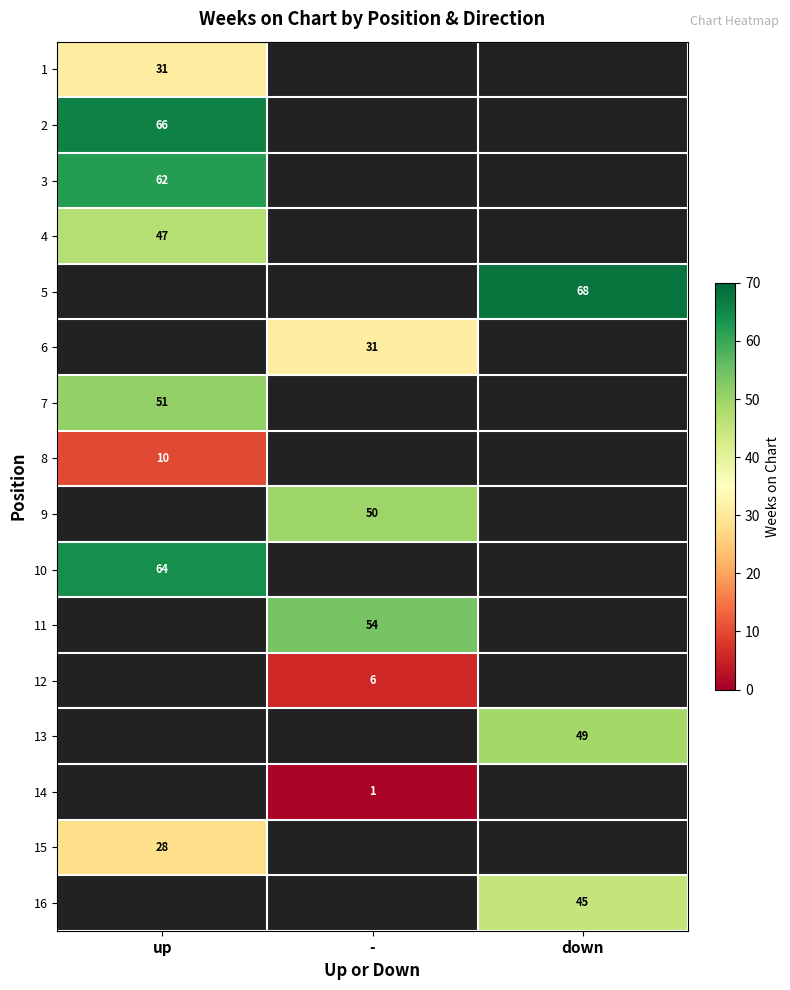

Is it true that 14 equals 0.5 at -?

False